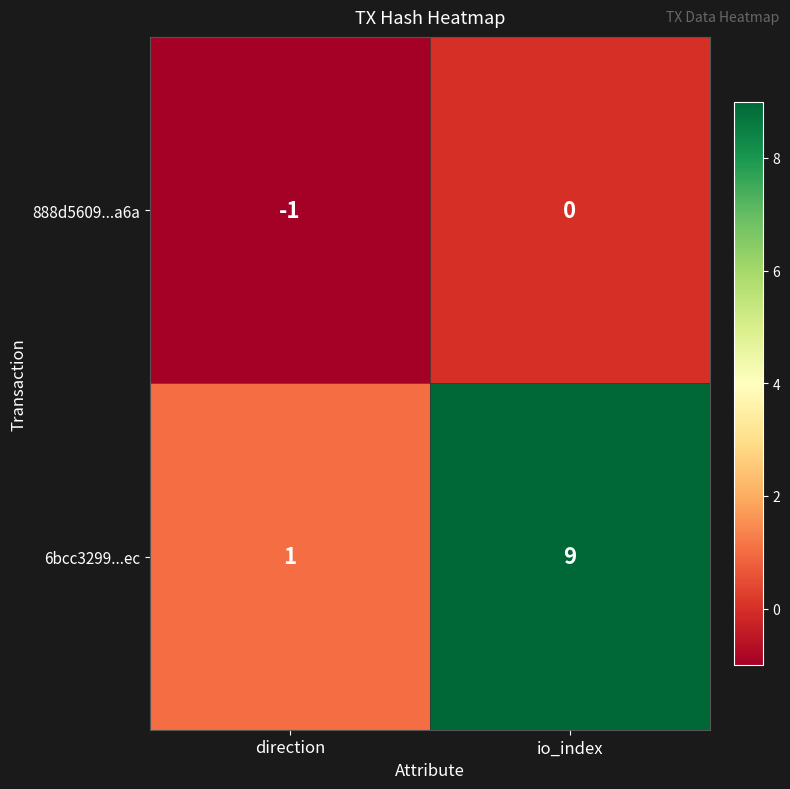

At which label is 888d5609...a6a closest to 0?

io_index